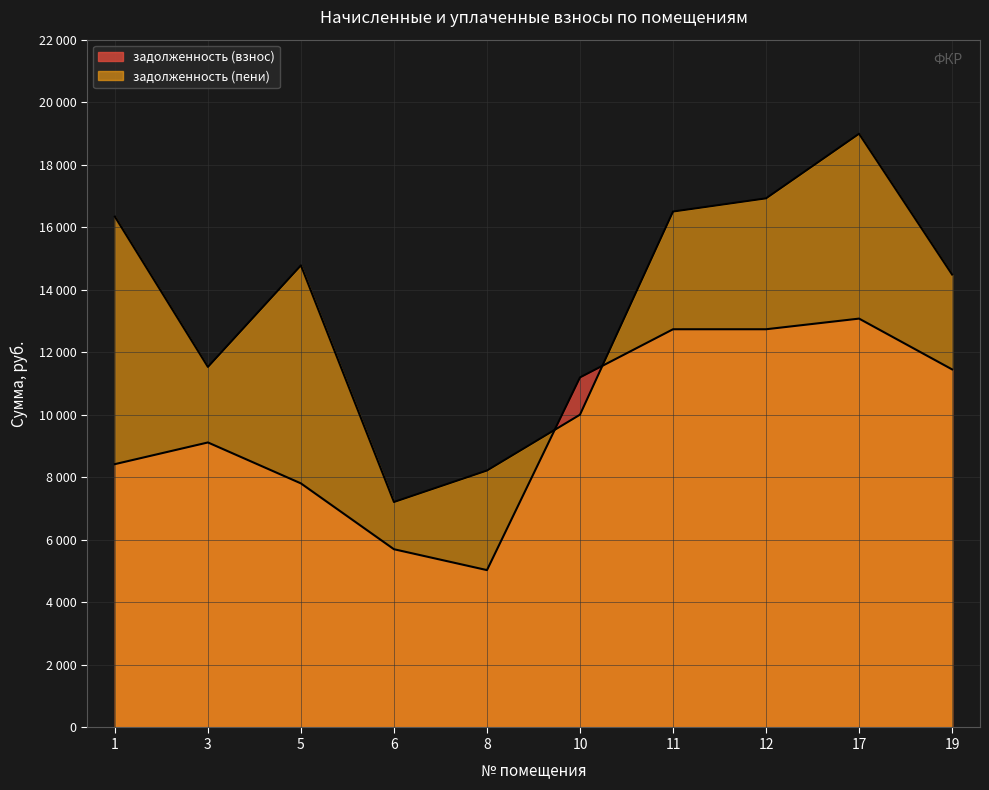

Is it true that задолженность (взнос) equals 22752.4 at 17?

False